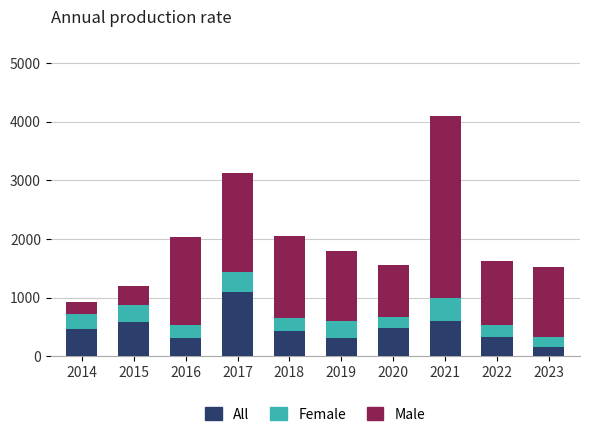

The value of All at 2017 is 1873. True or false?

False